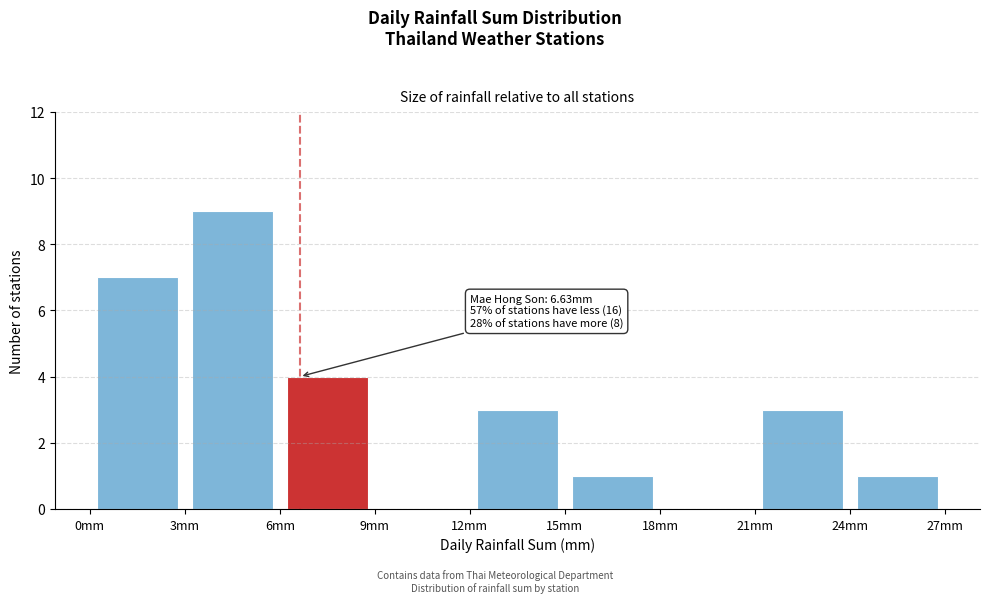

Over which range of the x-axis is the bar tallest?

3 to 6